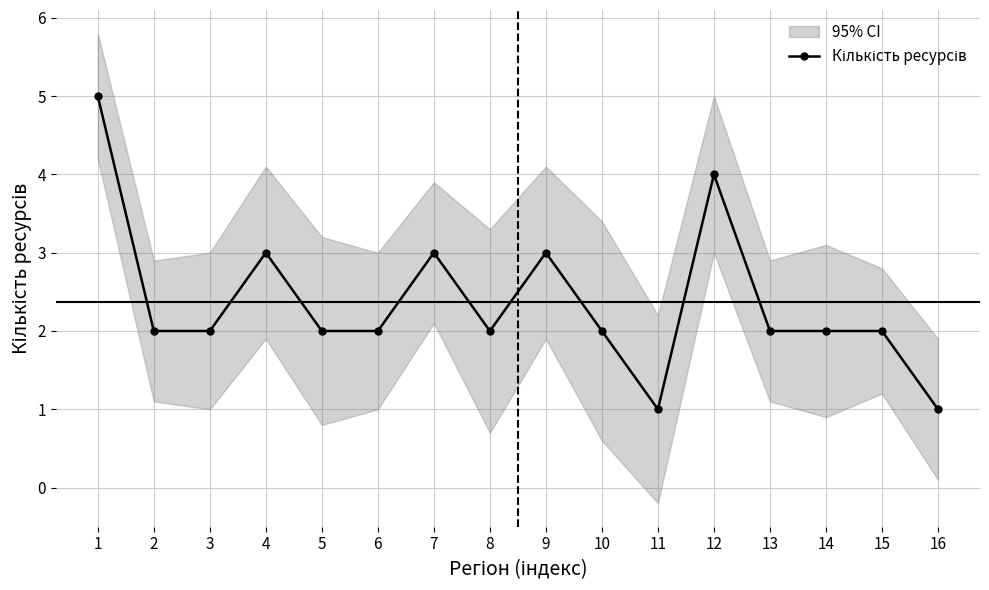

List the labels in order of value, largest first.

1, 12, 4, 7, 9, 2, 3, 5, 6, 8, 10, 13, 14, 15, 11, 16